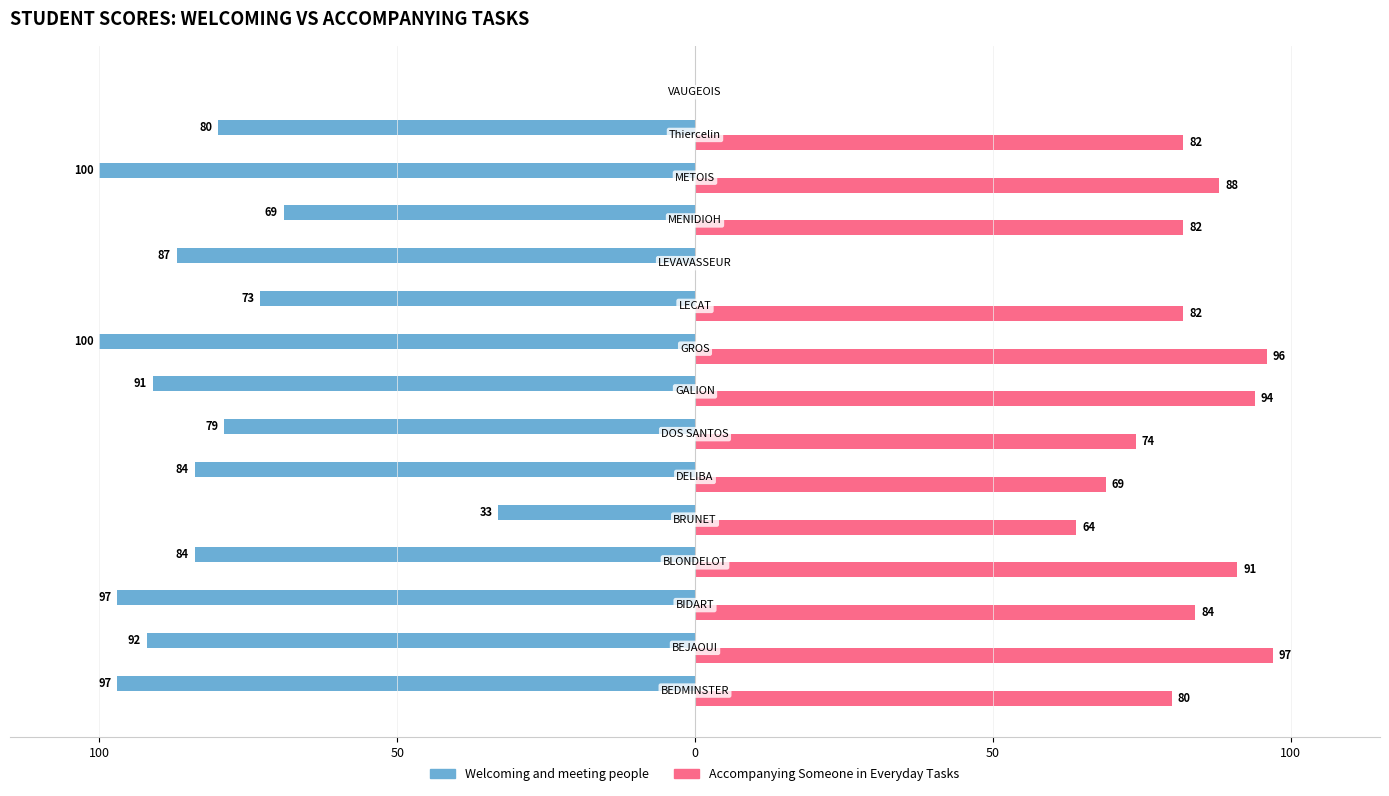

Where is Accompanying Someone in Everyday Tasks nearest to the value 48?

50